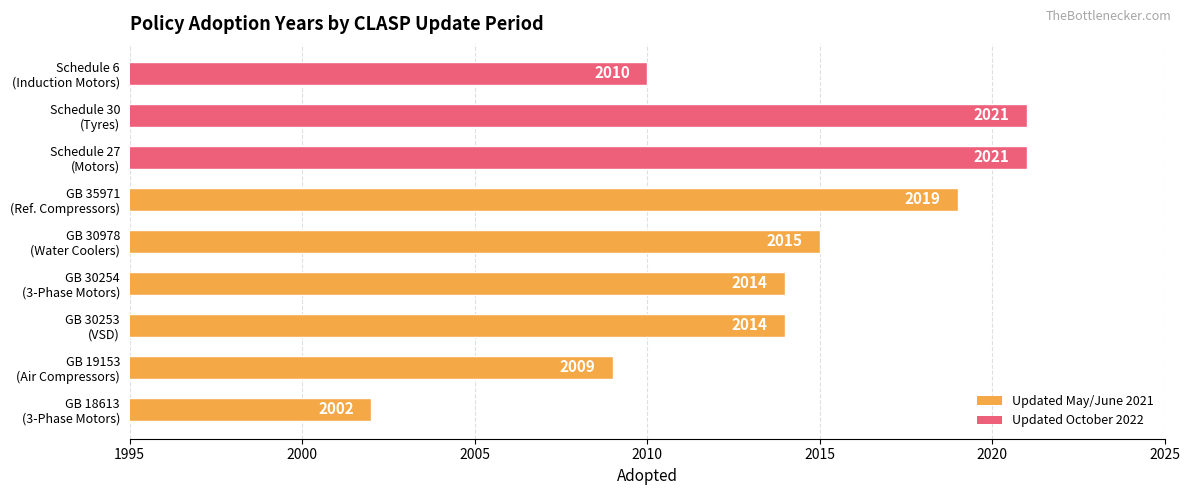

Reading bottom to top, what are all the values shown in this chart?

2002	2009	2014	2014	2015	2019	2021	2021	2010